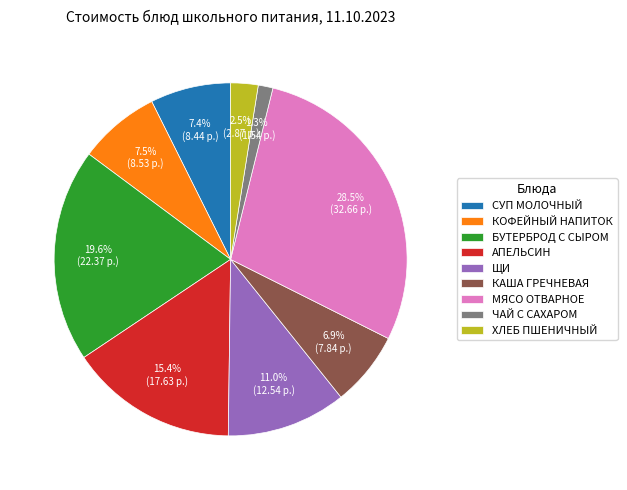

Between КОФЕЙНЫЙ НАПИТОК and ЧАЙ С САХАРОМ, which is larger?

КОФЕЙНЫЙ НАПИТОК